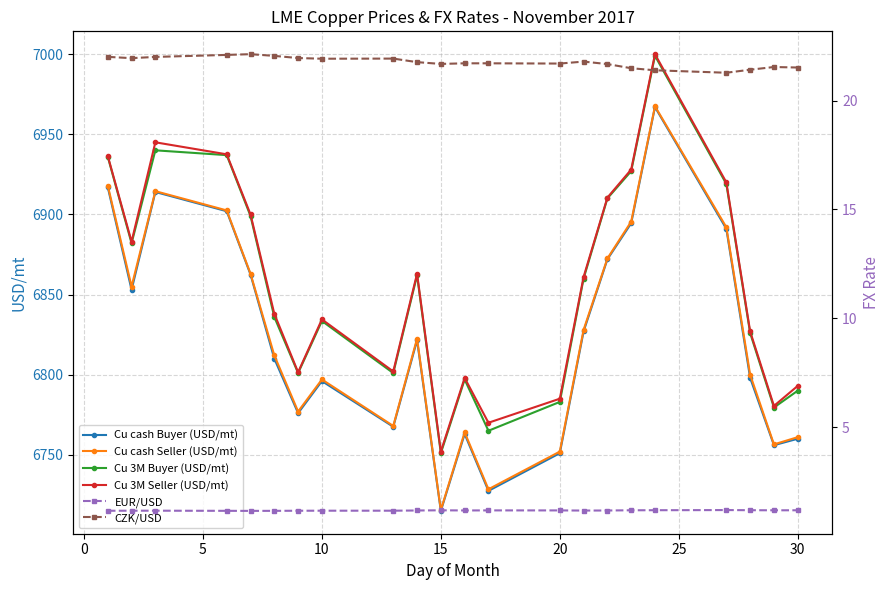

How many interior local peaks does the Cu 3M Seller (USD/mt) series have?

5